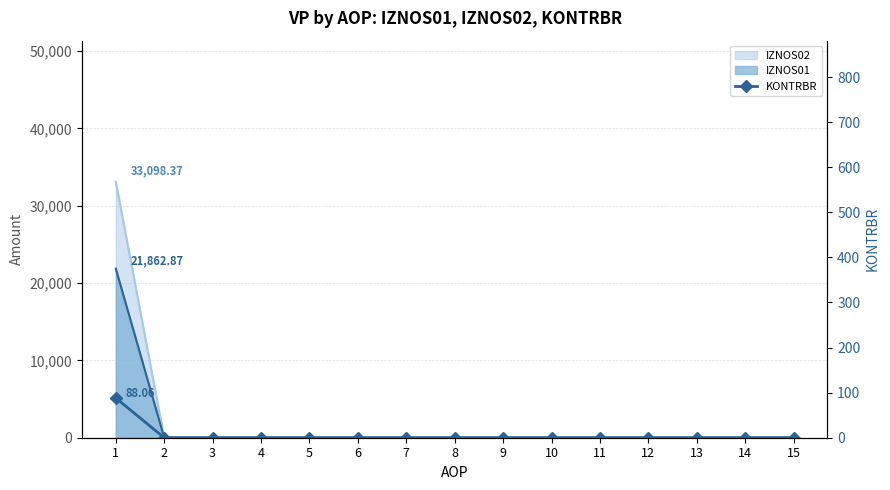

List the labels in order of value, smallest first.

2, 3, 4, 5, 6, 7, 8, 9, 10, 11, 12, 13, 14, 15, 1